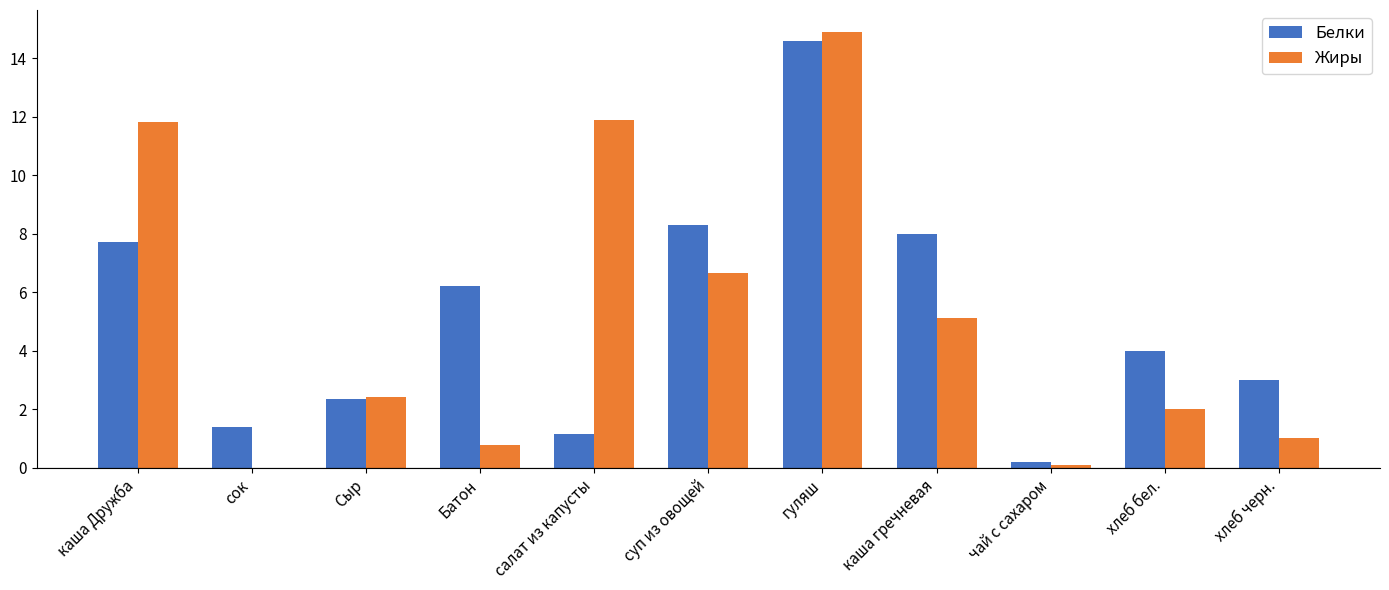

How many values in Жиры are above zero?

10